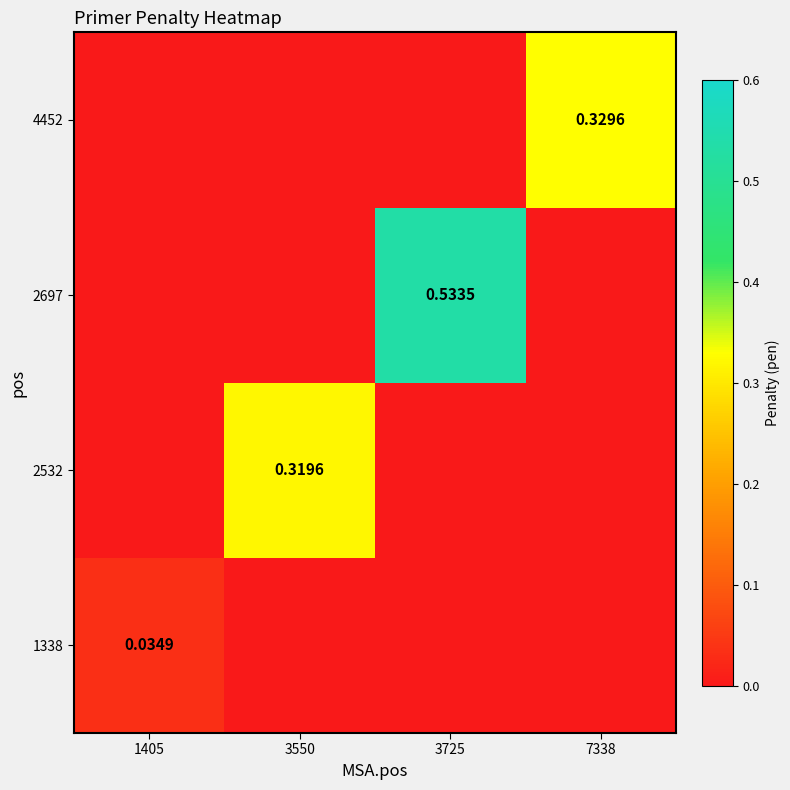

Which series has the largest range (max minus min)?

2697